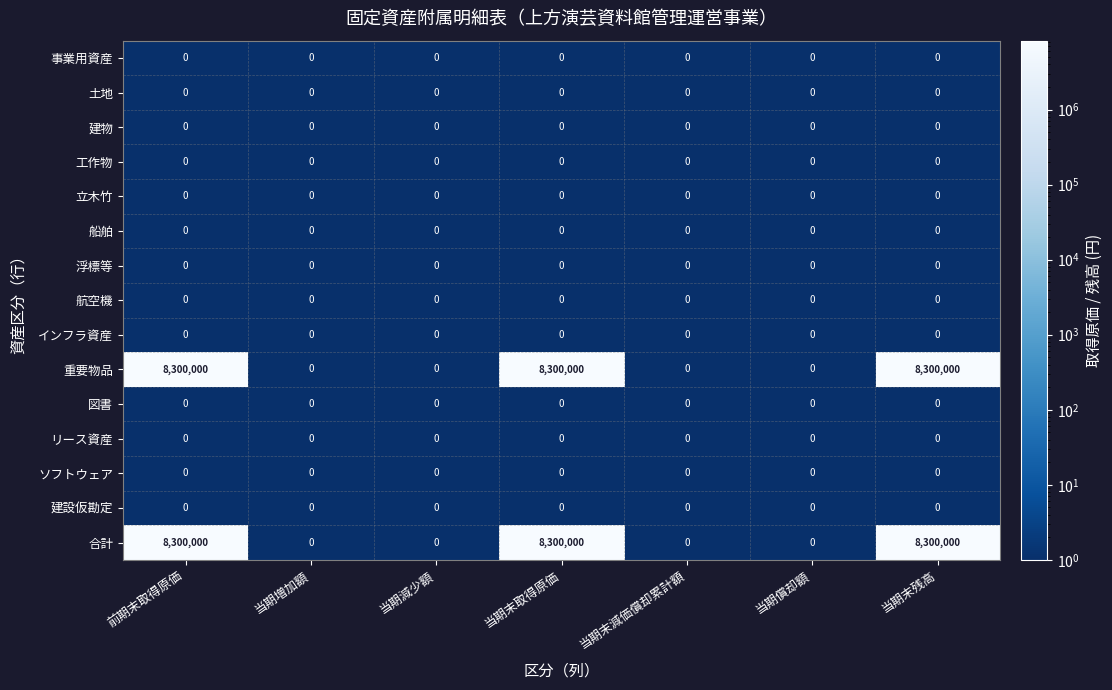

At how many categories does at least one series exceed 2369869?

3